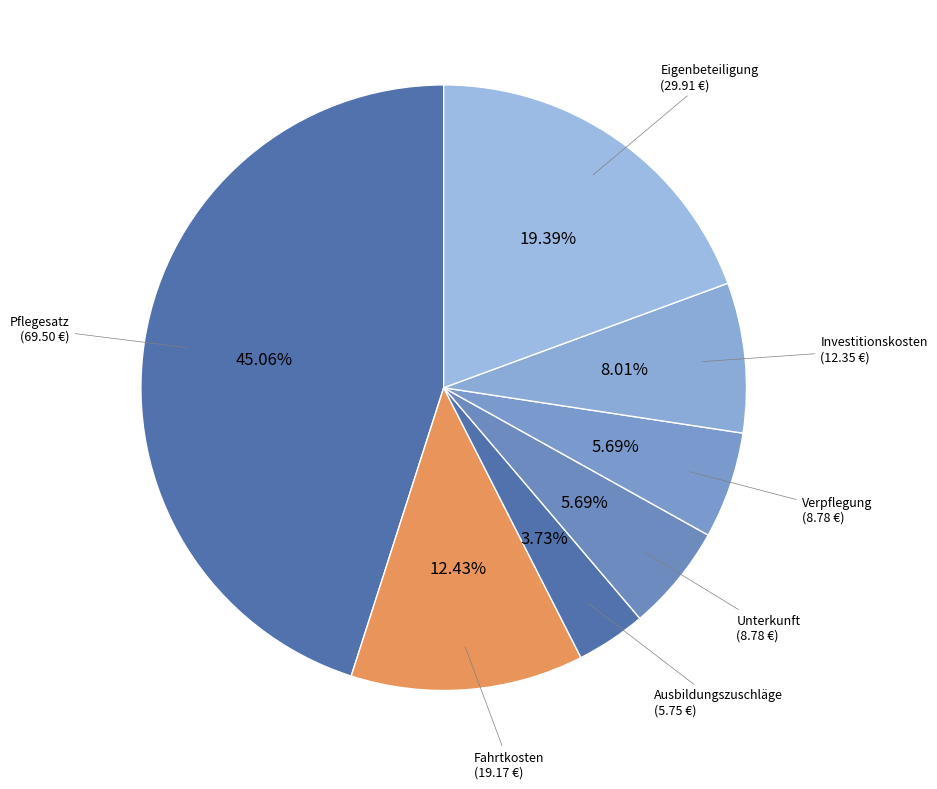

To the nearest percent, what portion does Investitionskosten represent?

8%